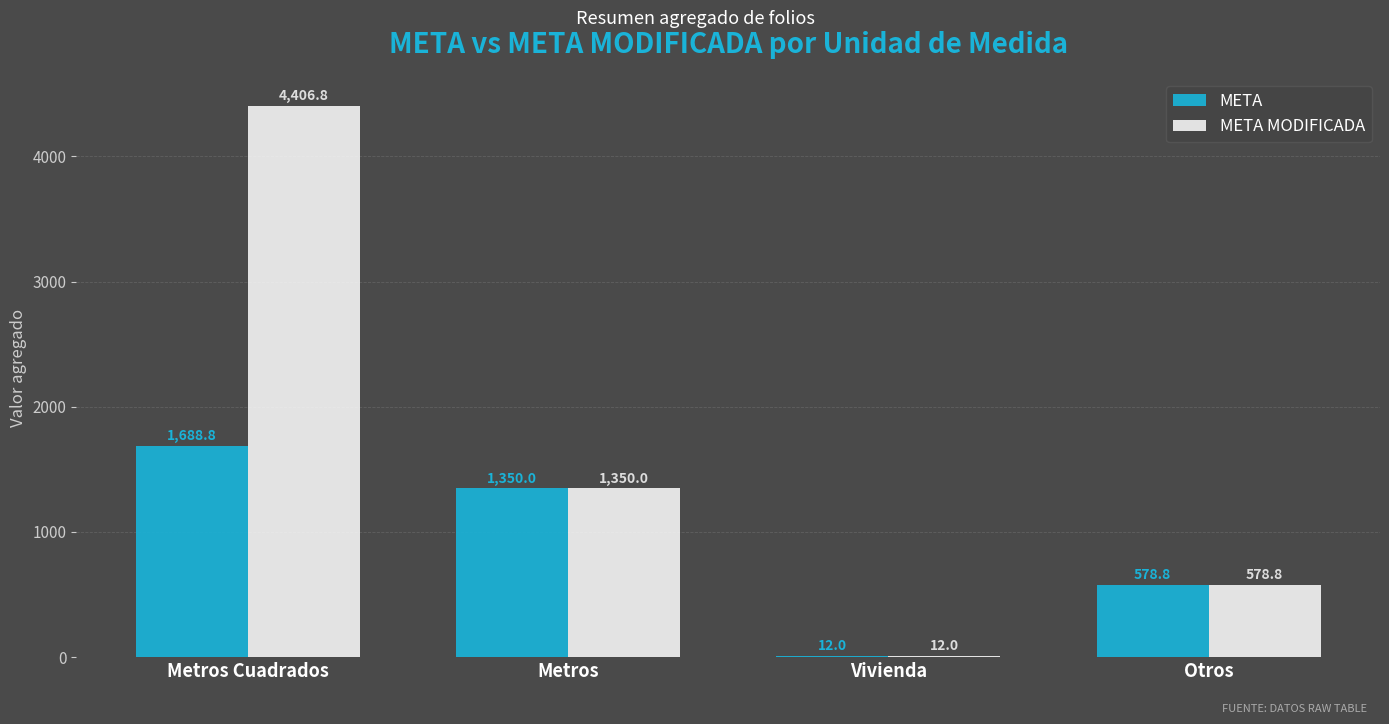

At which category does the chart reach its peak across all series?

Metros Cuadrados